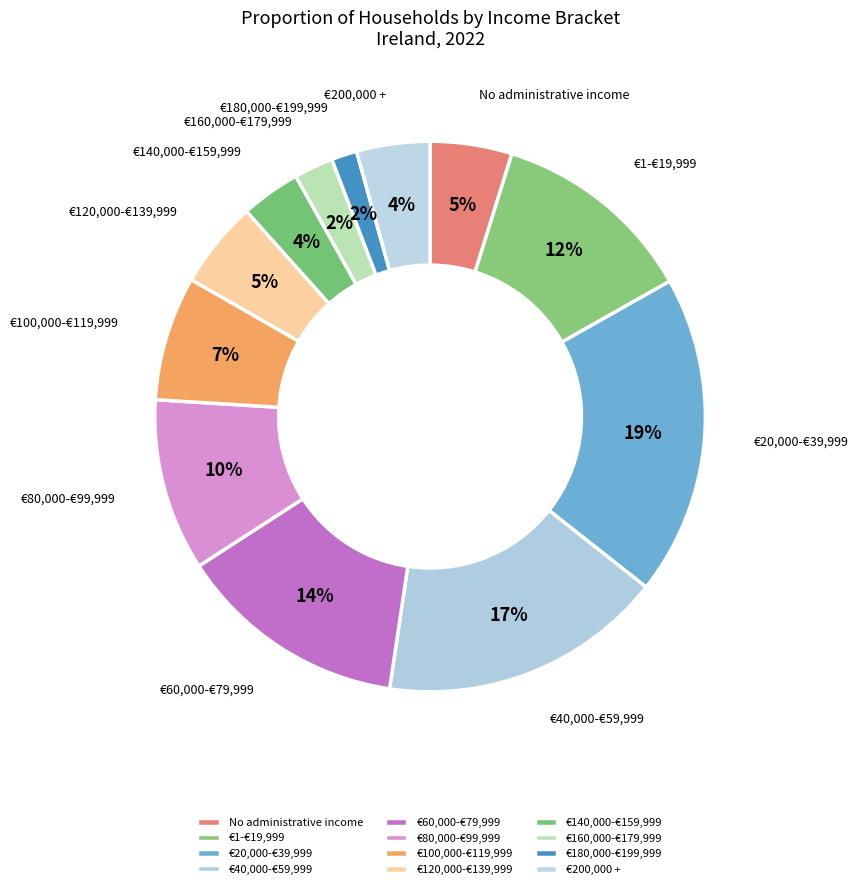

Does €180,000-€199,999 represent more than half of the total?

No